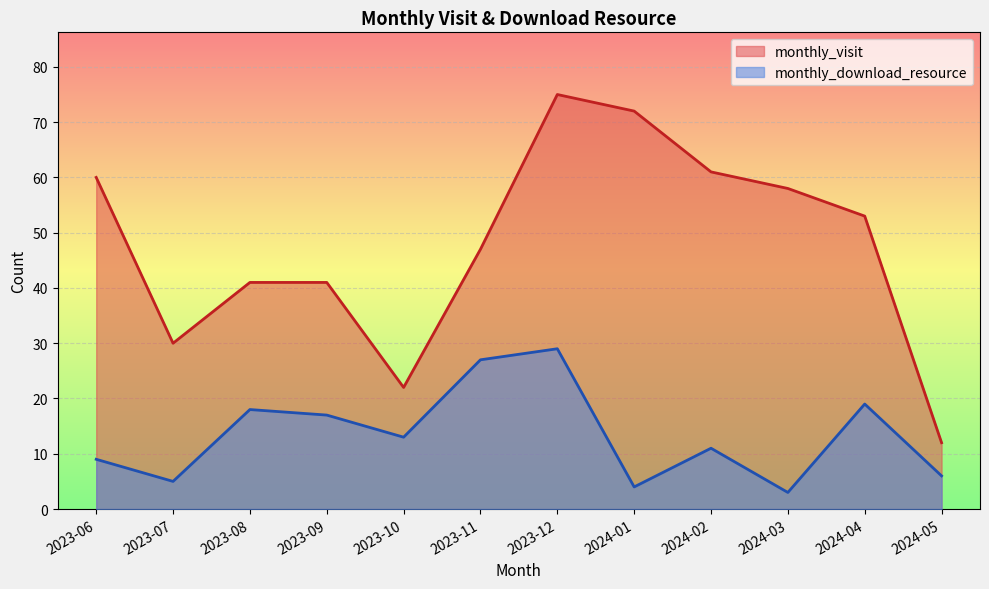

Which category has the lowest value in the monthly_visit series?

2024-05